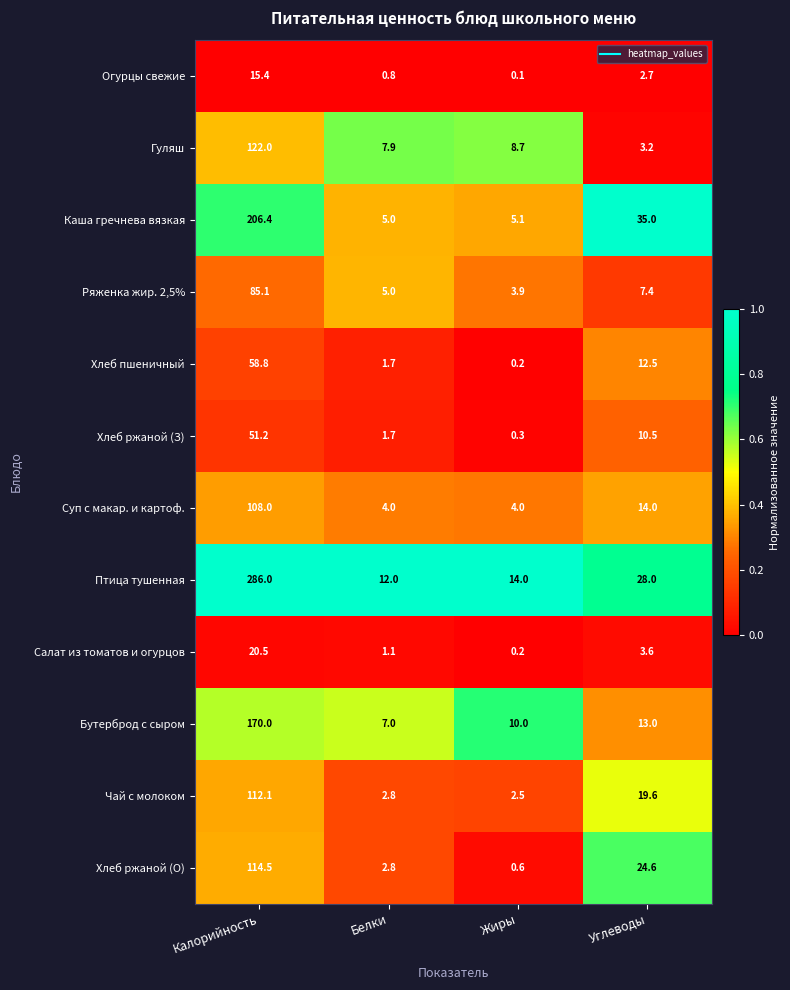

Between Жиры and Углеводы, which series saw the biggest shift?

Каша гречнева вязкая